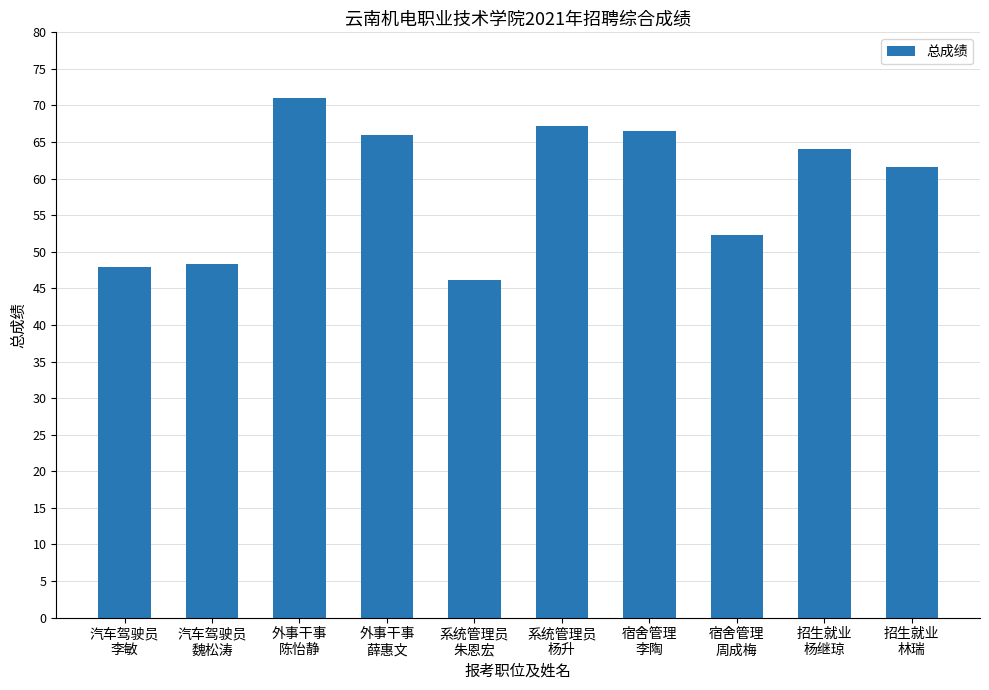

What is the change in value from 汽车驾驶员
李敏 to 宿舍管理
周成梅?

+4.4